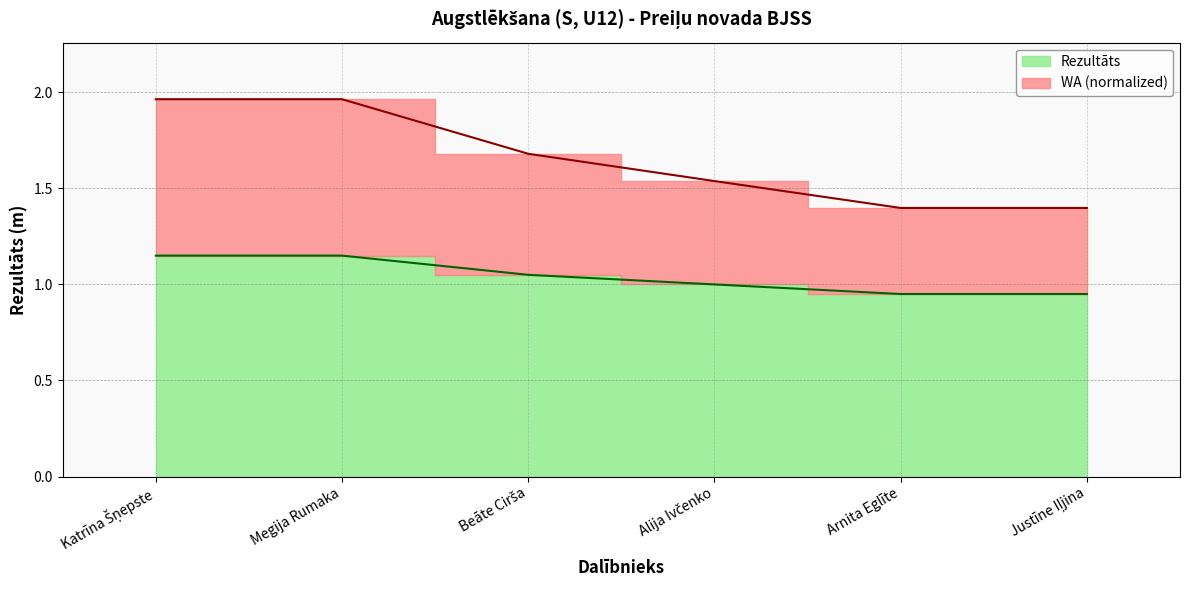

What is the value of the WA point at the 6th from the left?

1.4